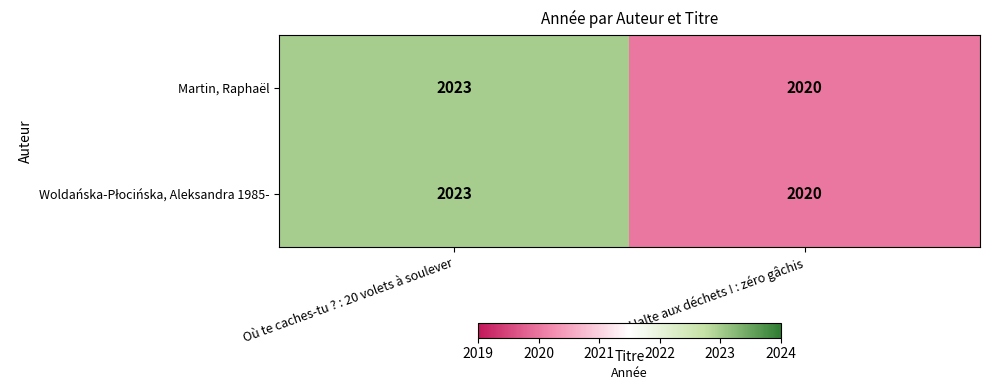

List the labels in order of Martin, Raphaël value, smallest first.

Halte aux déchets ! : zéro gâchis, Où te caches-tu ? : 20 volets à soulever